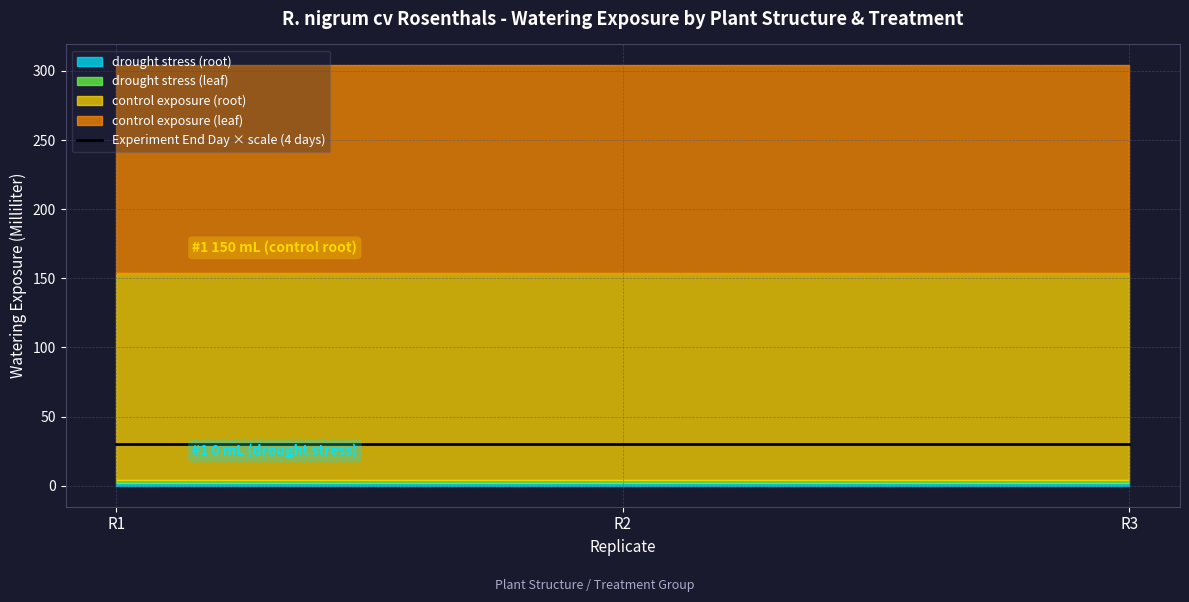

What is the sum of the control exposure (root) values at R2 and R3?

300